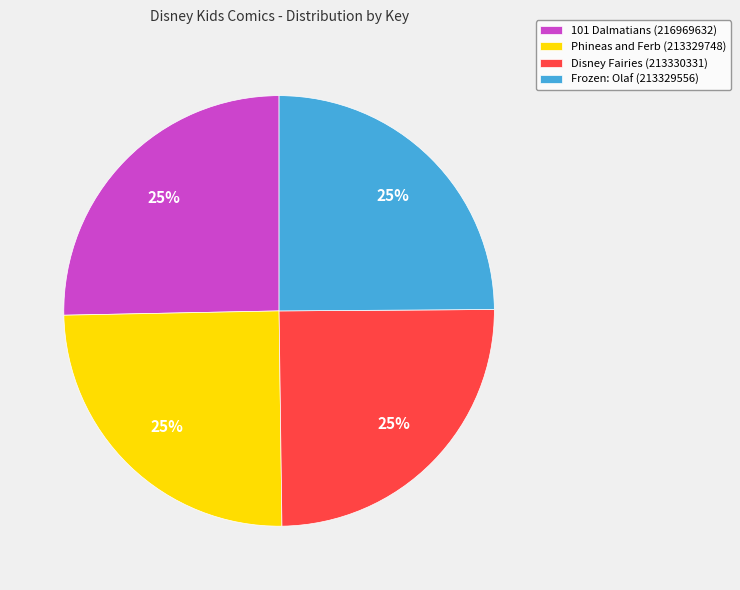

The Disney Fairies (213330331) slice represents 33% of the pie. True or false?

False